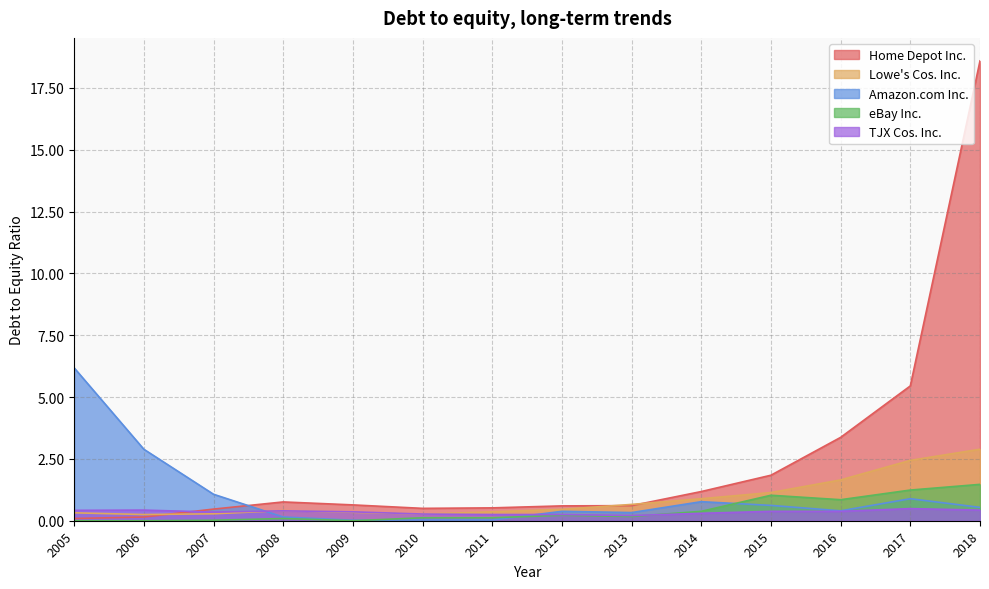

What is the average value of the Amazon.com Inc. series?

1.0